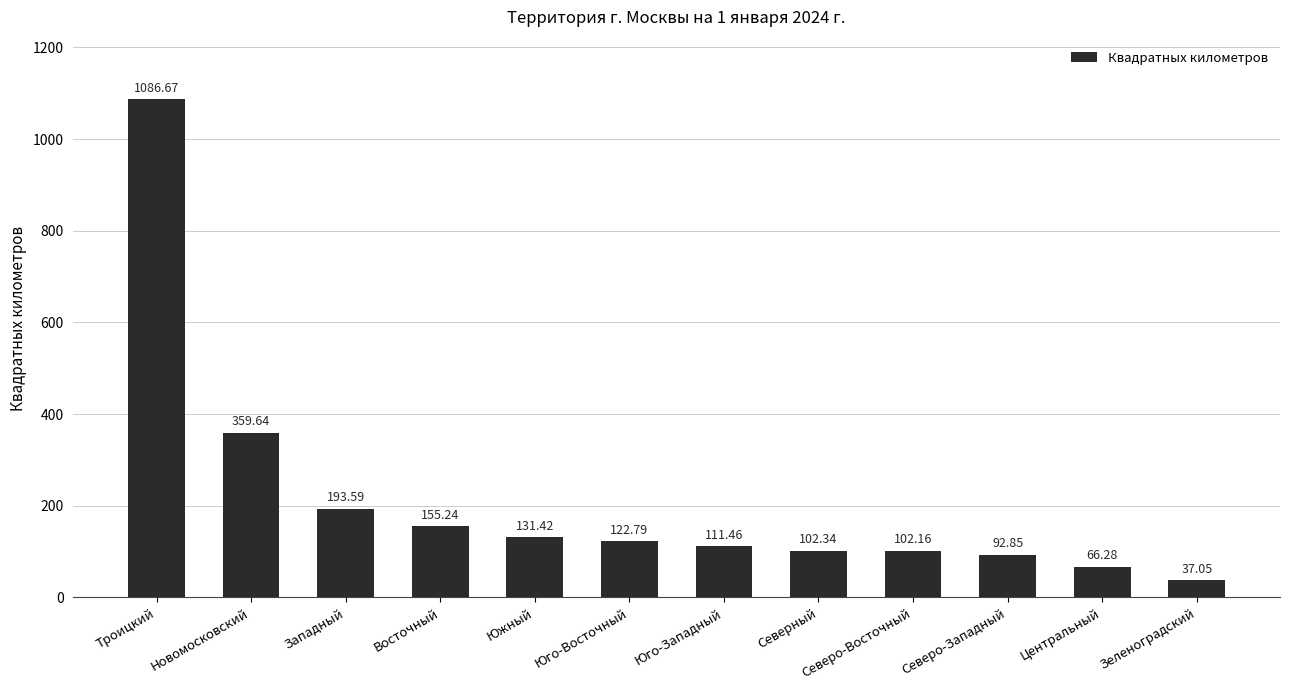

Is it true that the value at Западный is 325.5?

False